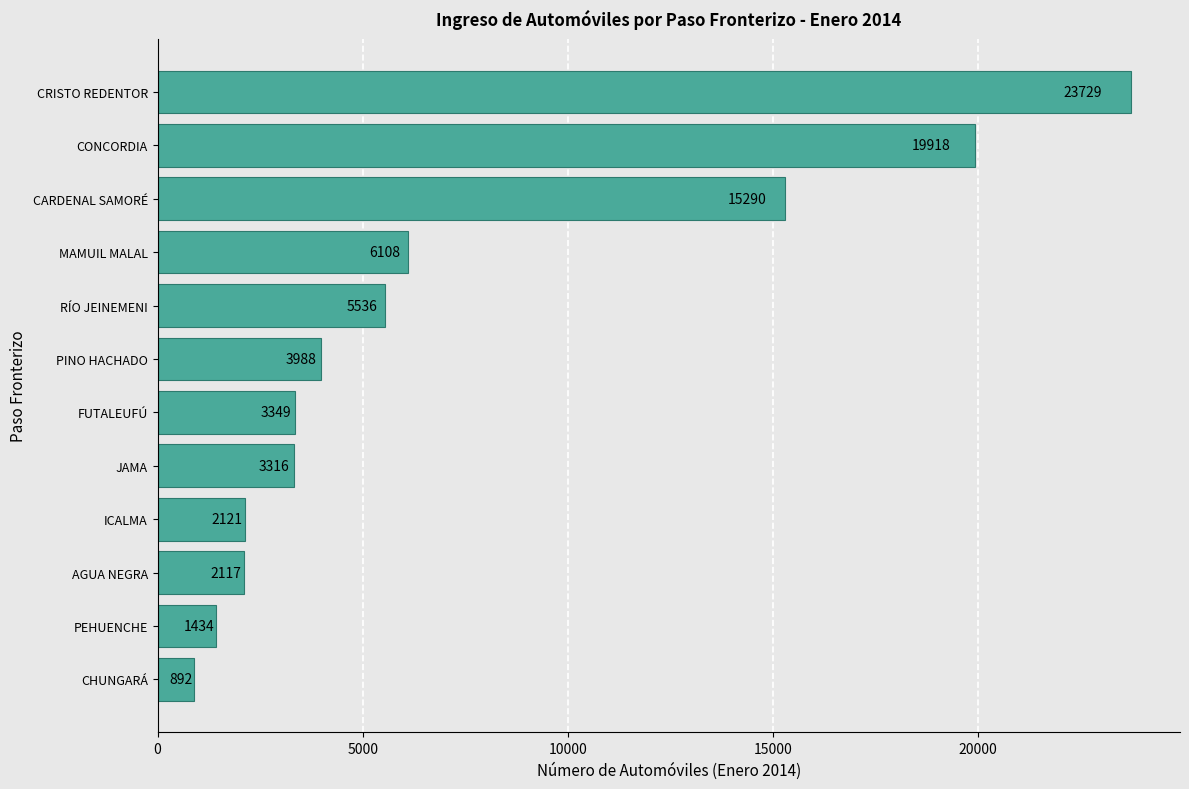

The value at CRISTO REDENTOR is 23729. True or false?

True